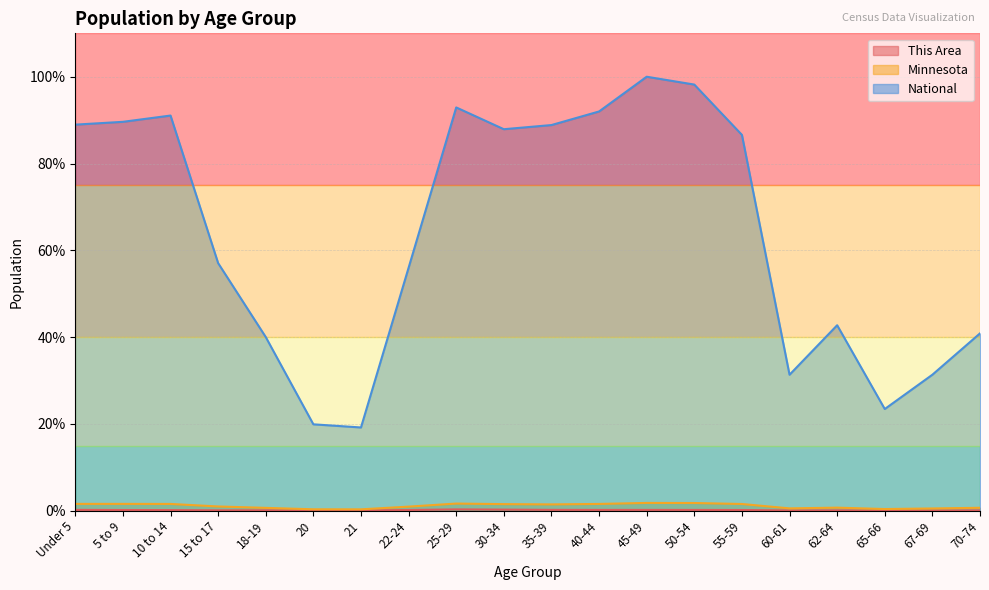

How many series are shown in this chart?

3